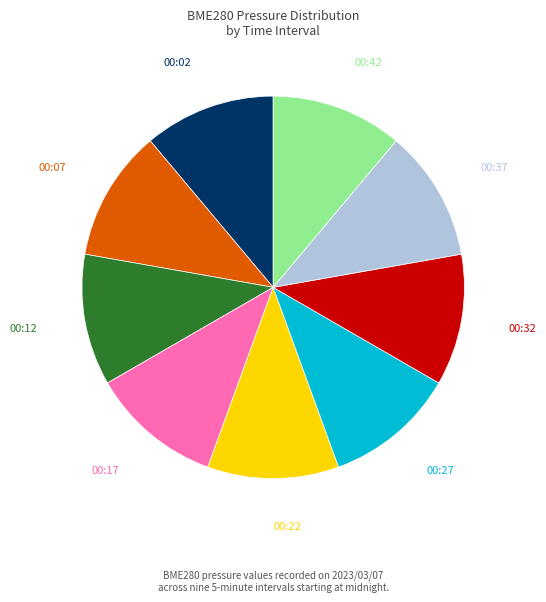

How many segments does this pie chart have?

9